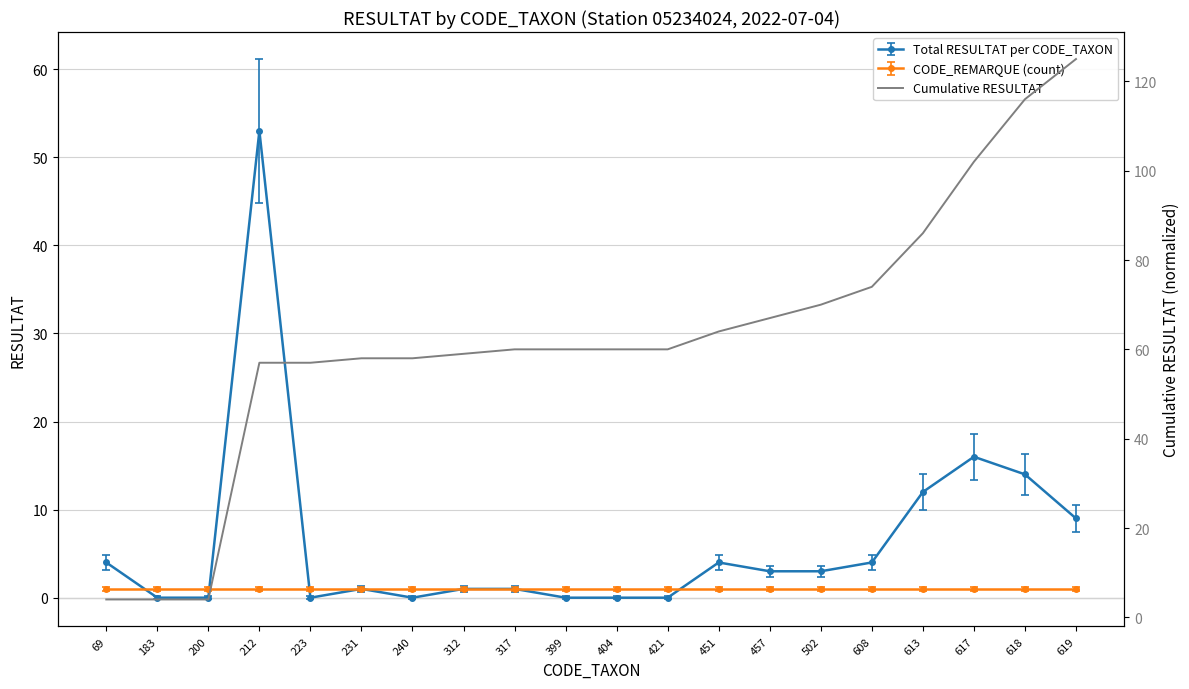

What value does the data have at 502?

70